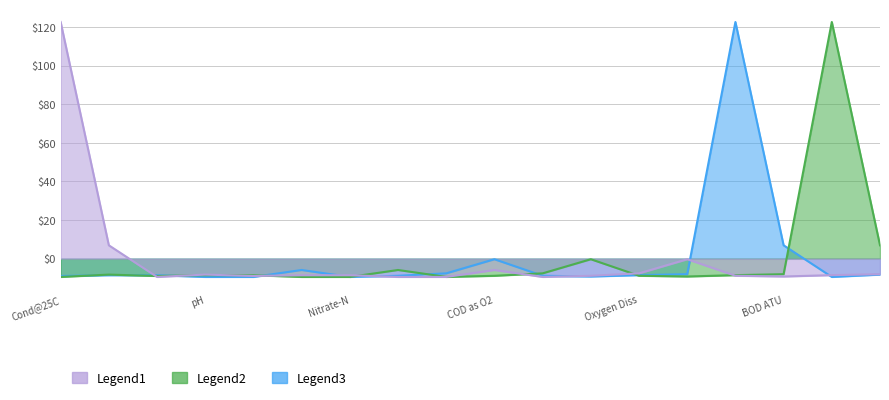

What position from the left is COD as O2?

10